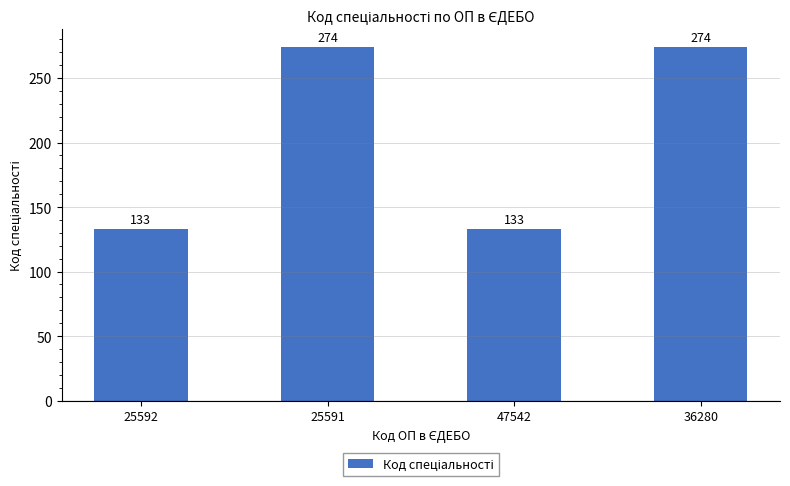

What is the sum of all values?

814